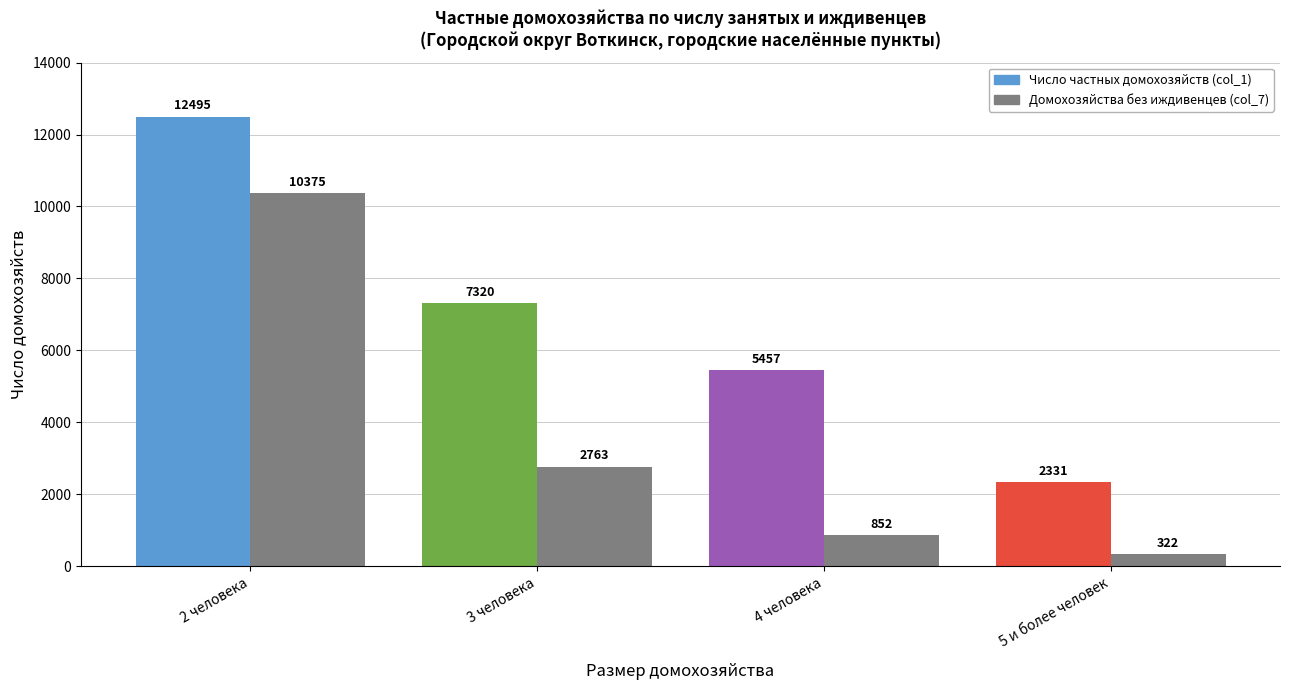

At which category does the chart reach its peak across all series?

2 человека